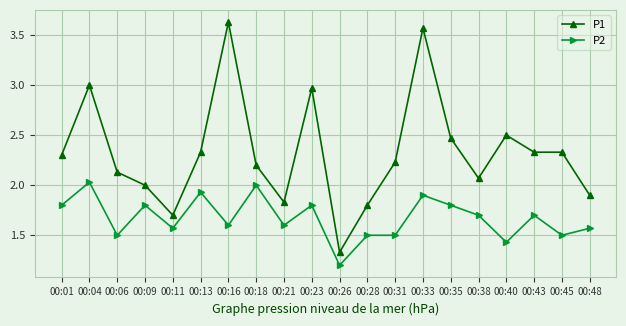

At which category is the sum across all series the highest?

00:33